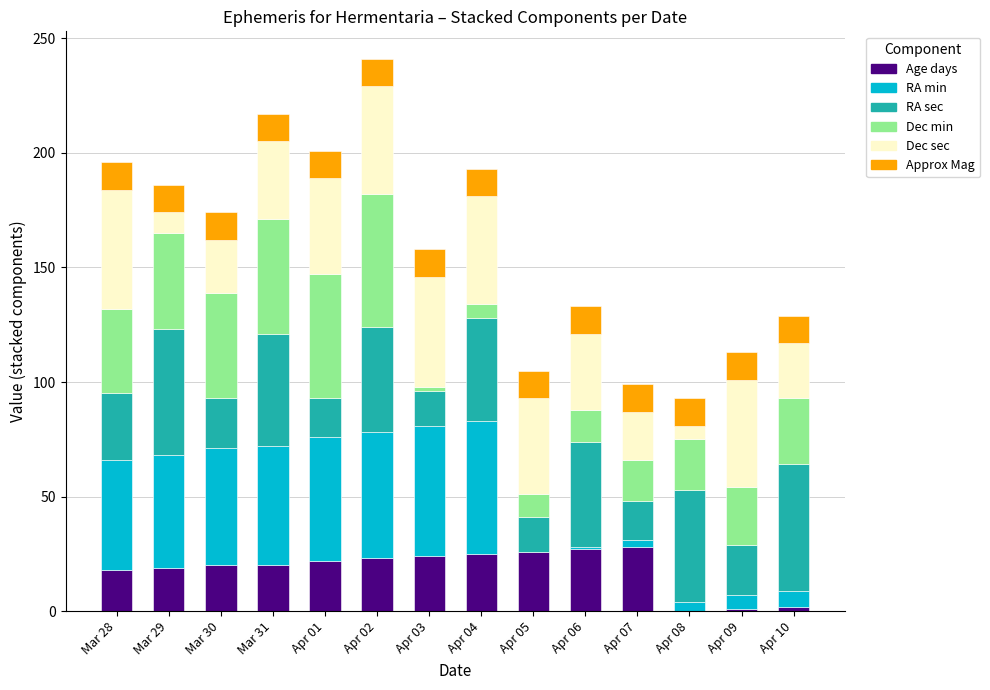

What is the sum of all Age days values?

255